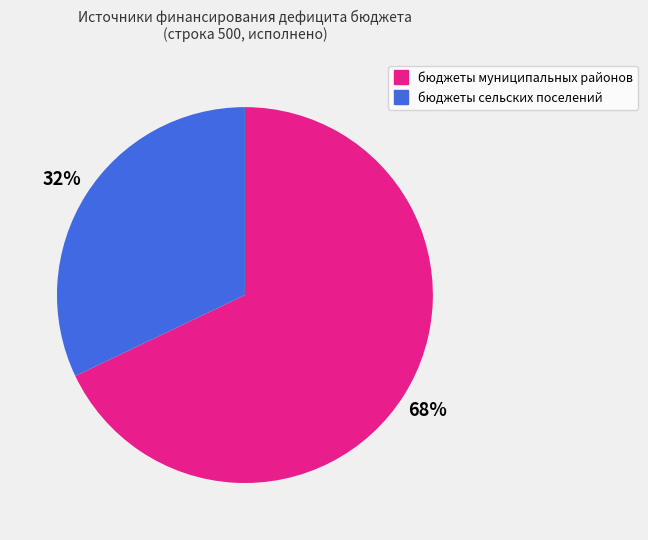

How many segments does this pie chart have?

2